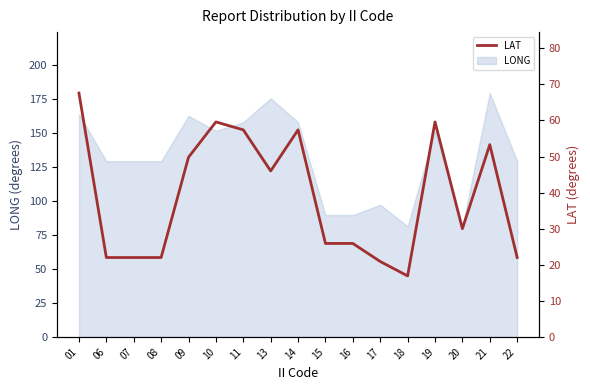

Between 09 and 10, which is larger?

10